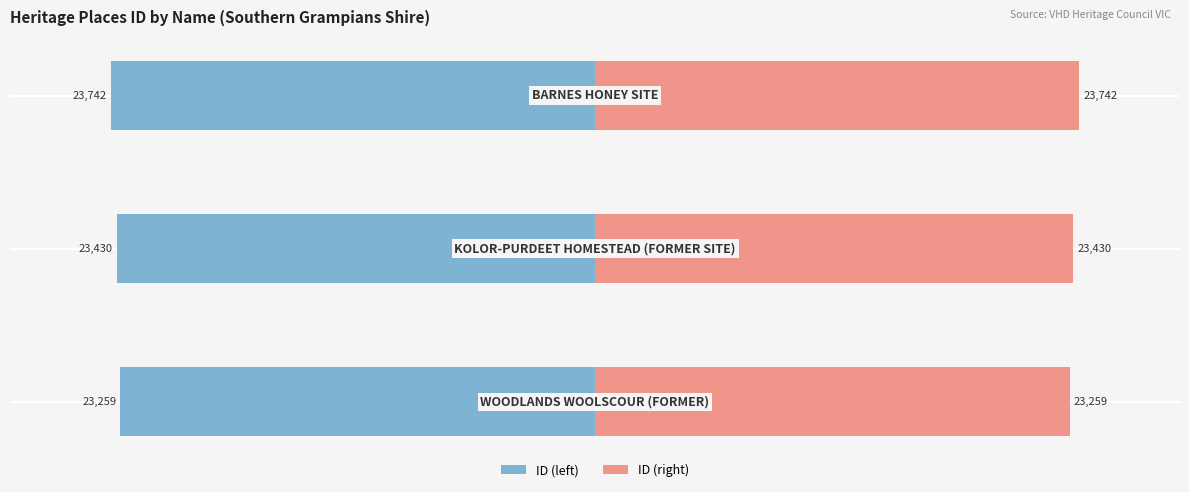

At −10000, list the series in order from smallest to largest.

ID (left), ID (right)